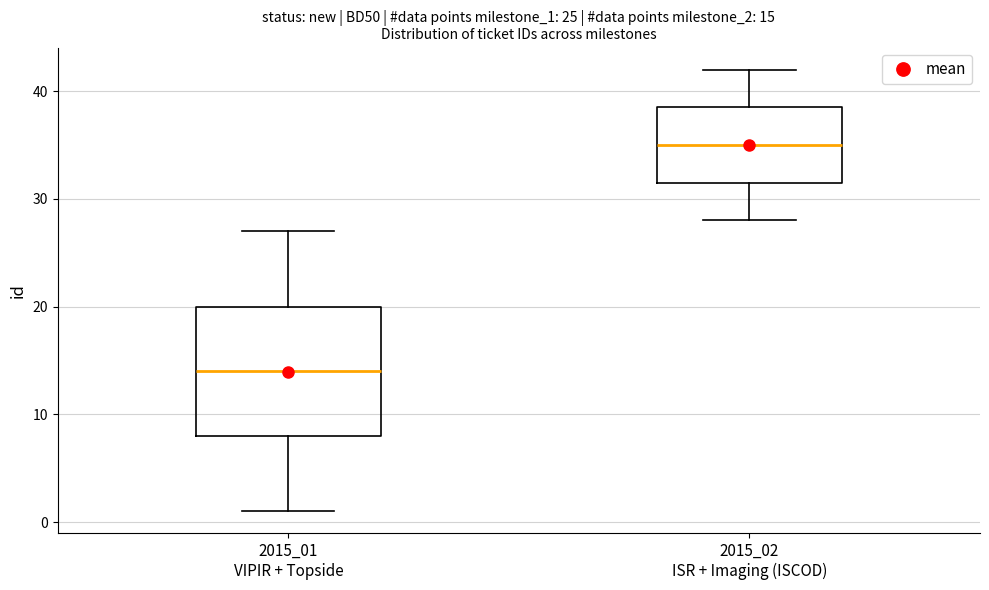

Which box is the tallest, from its lower edge to its upper edge?

2015_01 VIPIR + Topside